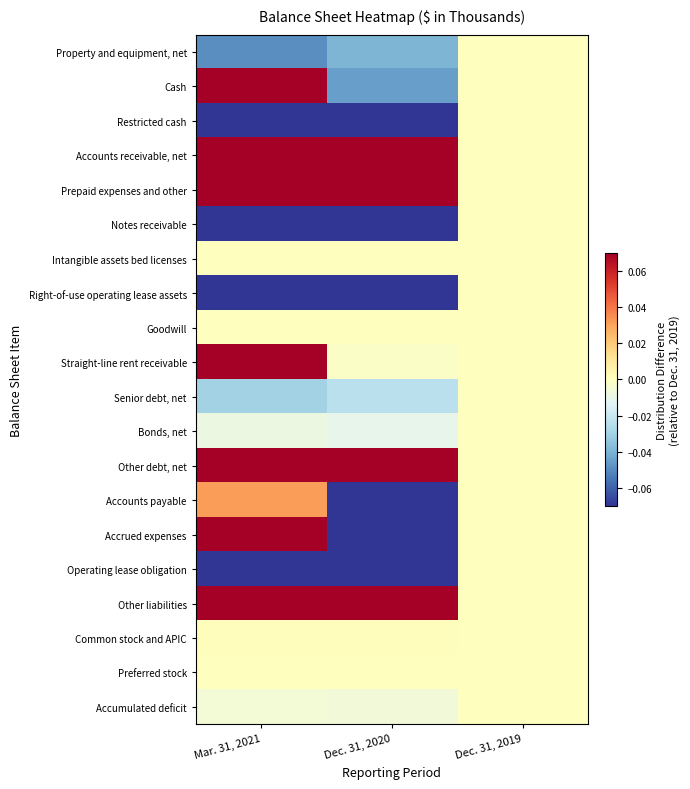

List the series in order of their peak value, highest first.

Prepaid expenses and other, Accounts receivable, net, Other debt, net, Cash, Other liabilities, Accrued expenses, Straight-line rent receivable, Accounts payable, Common stock and APIC, Property and equipment, net, Restricted cash, Notes receivable, Intangible assets bed licenses, Right-of-use operating lease assets, Goodwill, Senior debt, net, Bonds, net, Operating lease obligation, Preferred stock, Accumulated deficit